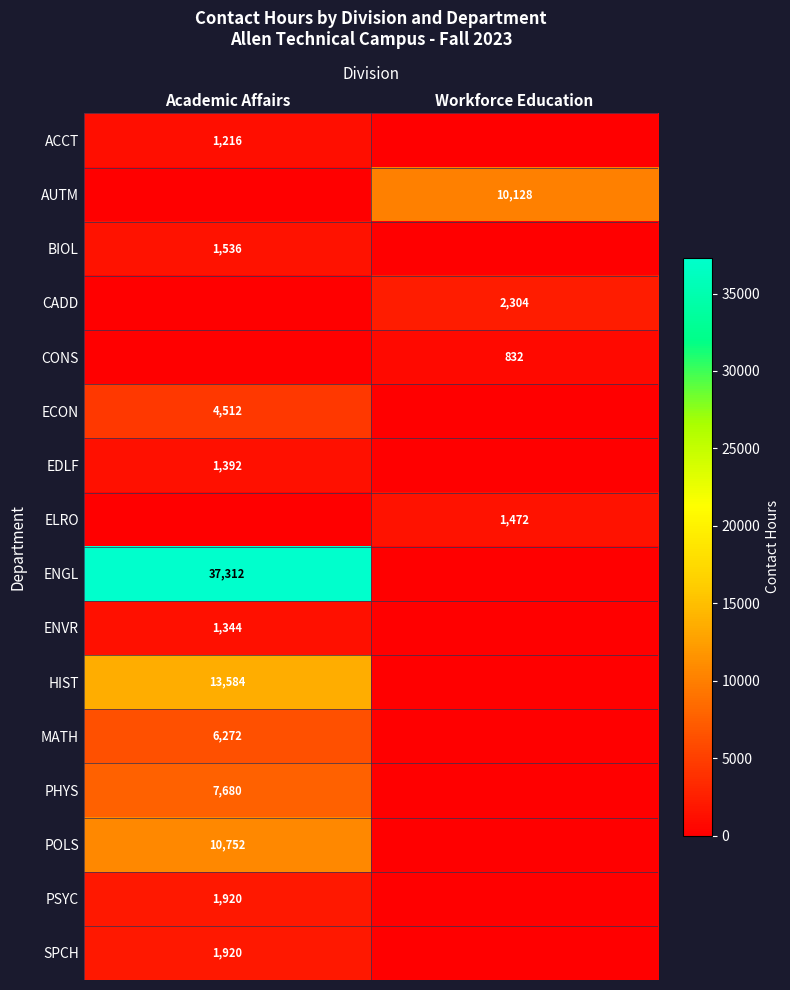

Between Workforce Education and Academic Affairs, which is larger?

Academic Affairs